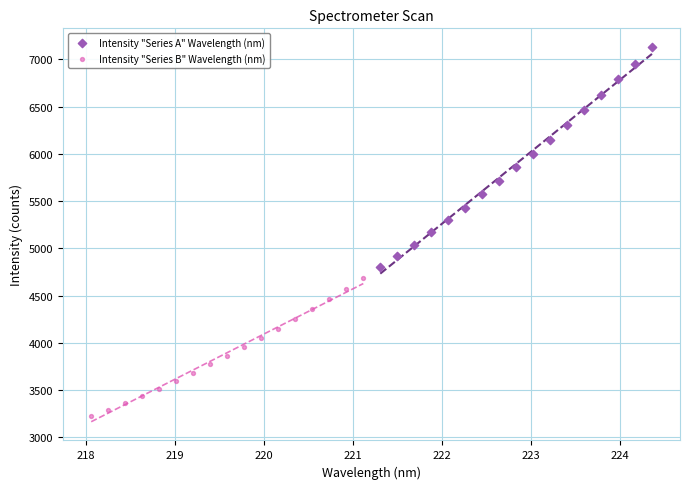

Which series has the widest spread of Y values?

Intensity "Series A" Wavelength (nm)